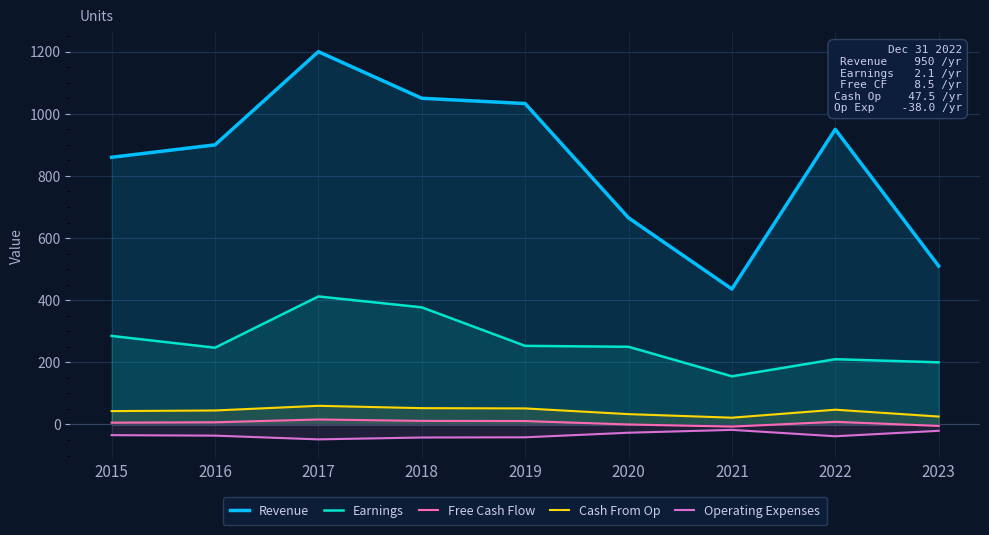

What is the smallest value displayed?

-48.0